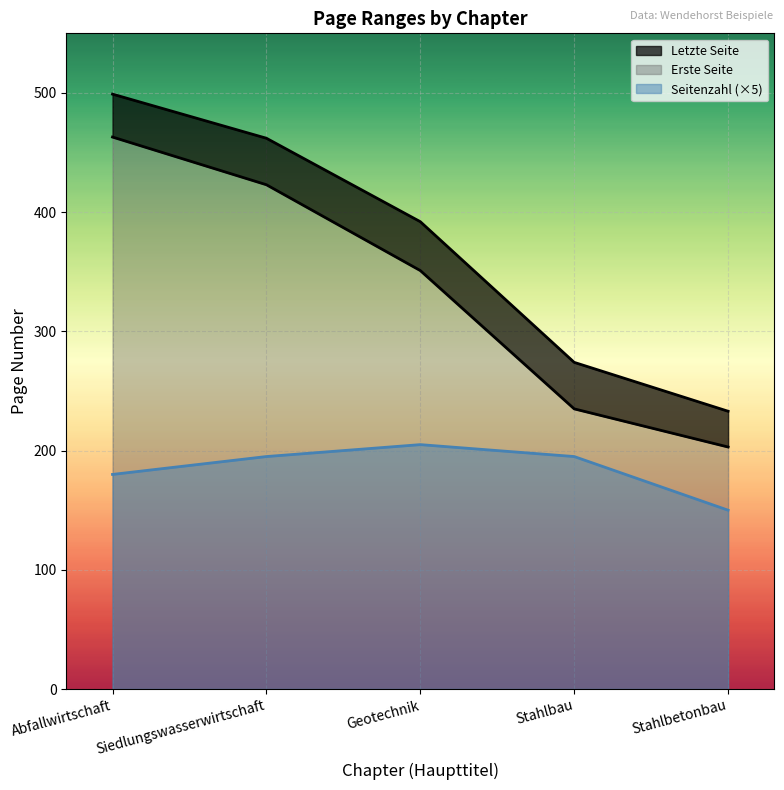

The Erste Seite series shows 235 at Stahlbau. True or false?

True